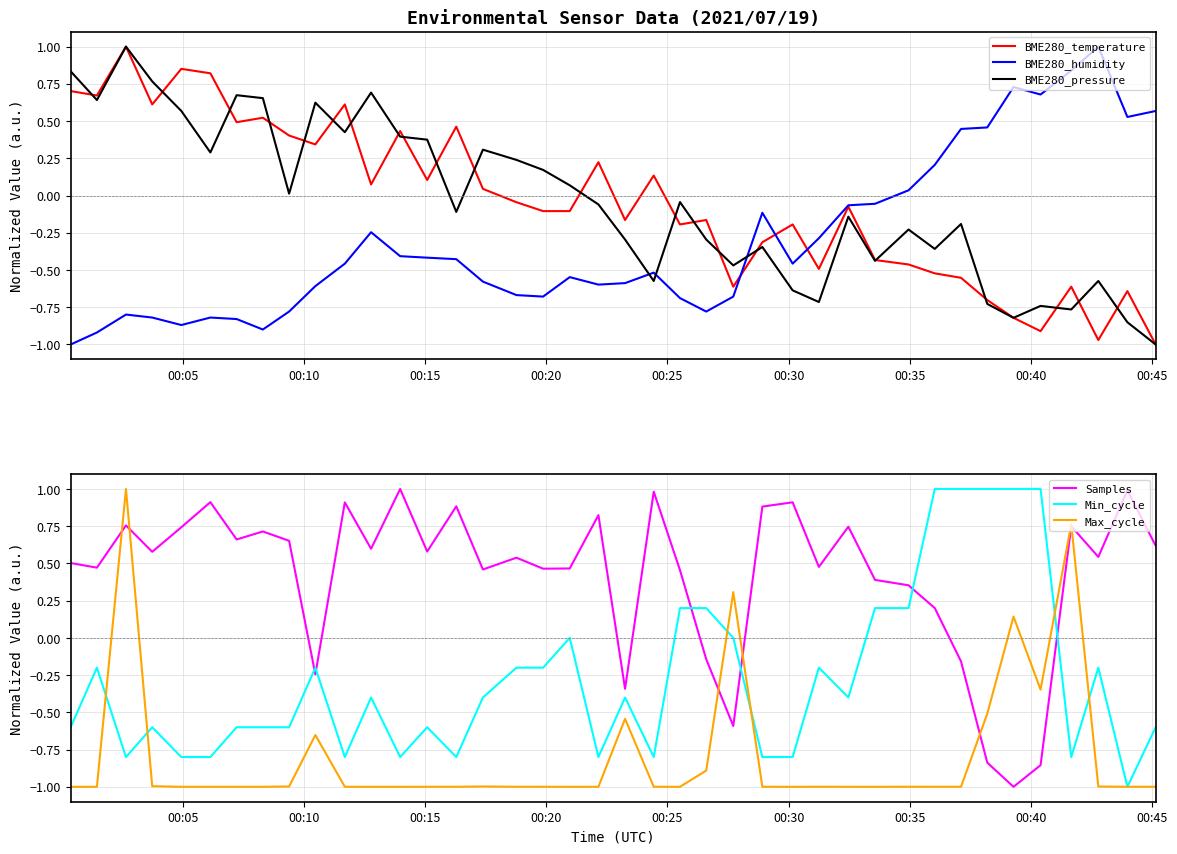

How many times do BME280_humidity and BME280_pressure cross each other?

3